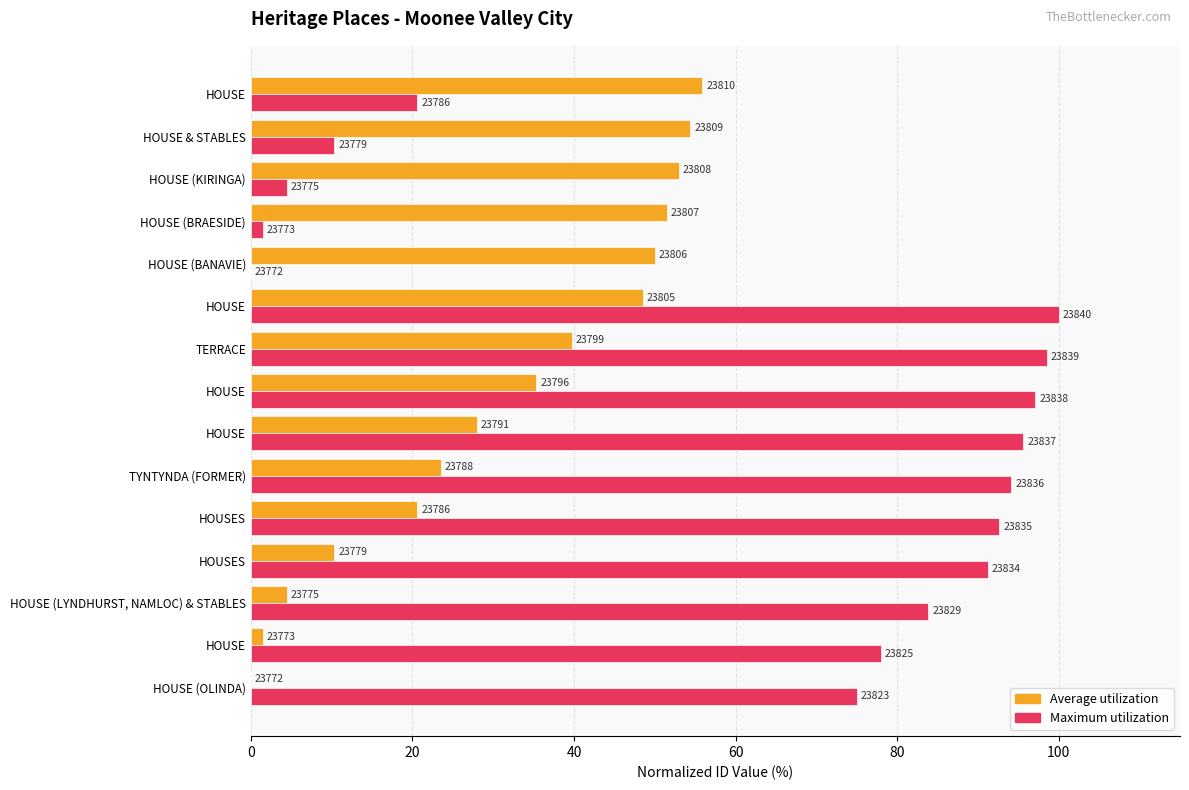

What are all the series names shown in the legend?

Average utilization, Maximum utilization